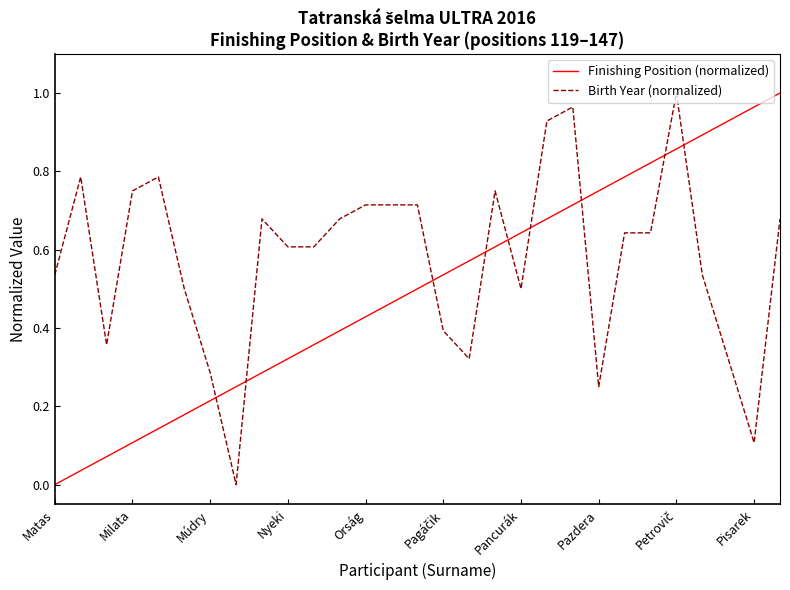

Rank the series by their average value, from highest to lowest.

Birth Year (normalized), Finishing Position (normalized)